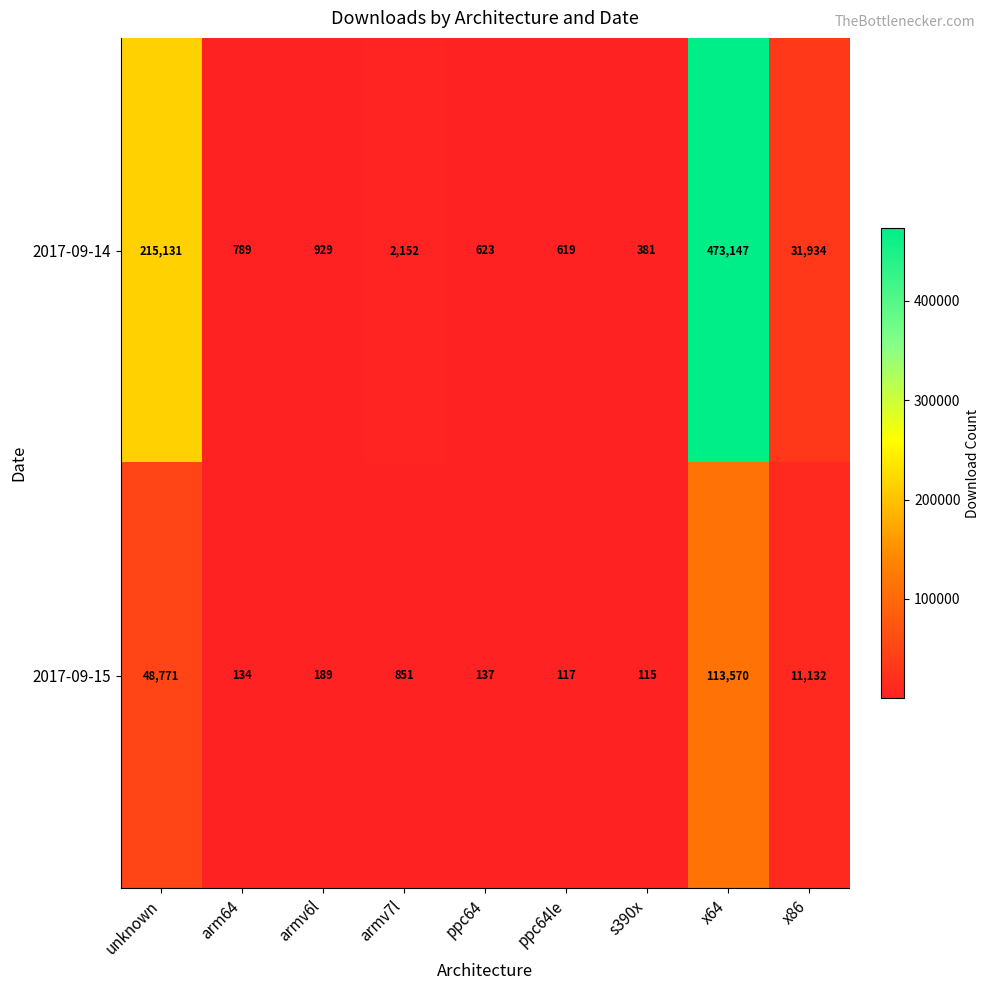

Is it true that 2017-09-15 equals 6030 at x86?

False